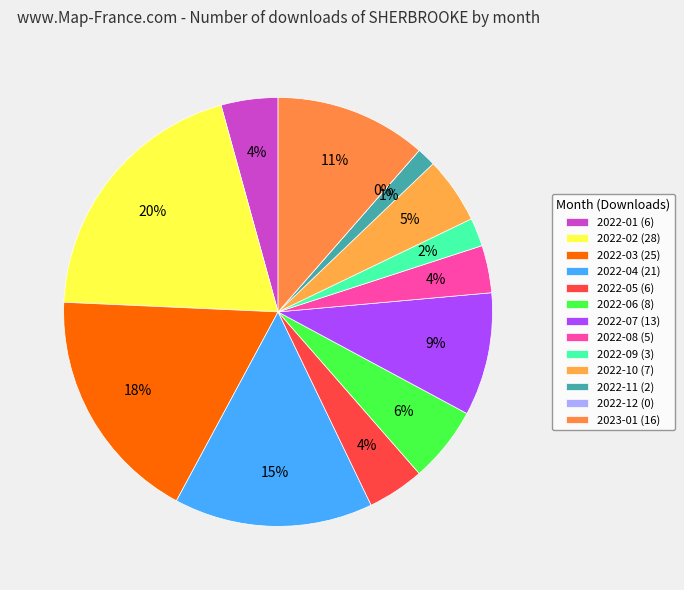

Is it true that 2022-02 is 20% of the pie?

True